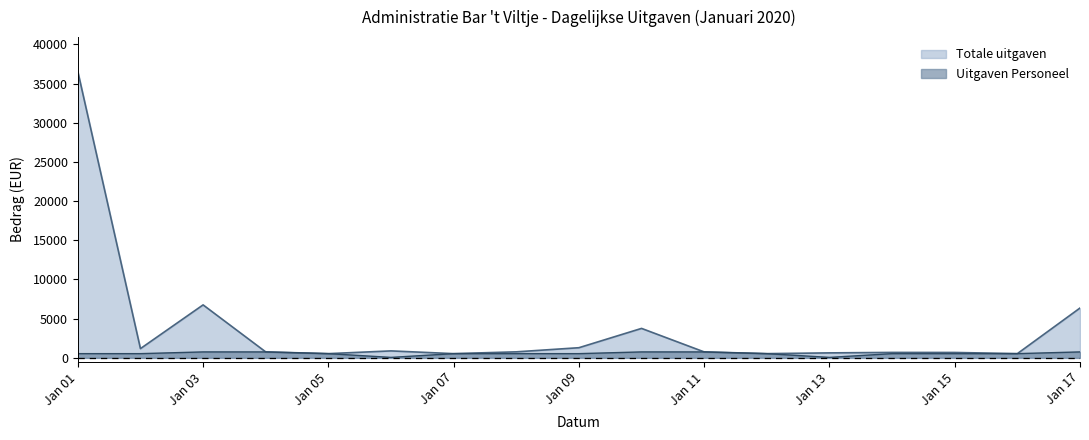

Does the chart have visible grid lines?

No